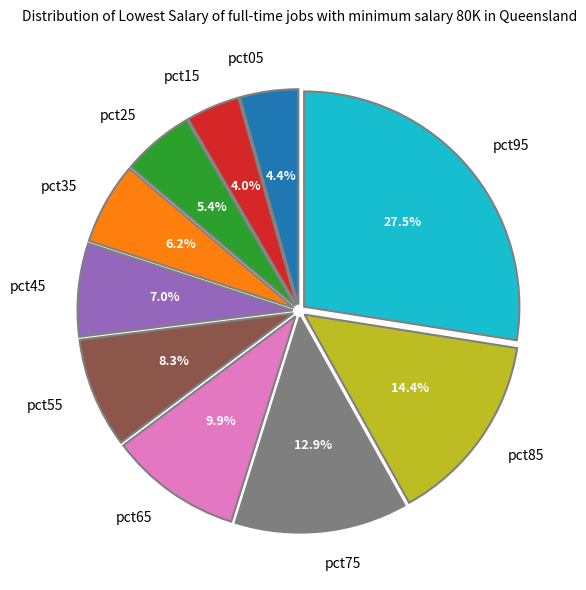

What portion of the pie excludes pct55?

91.7%